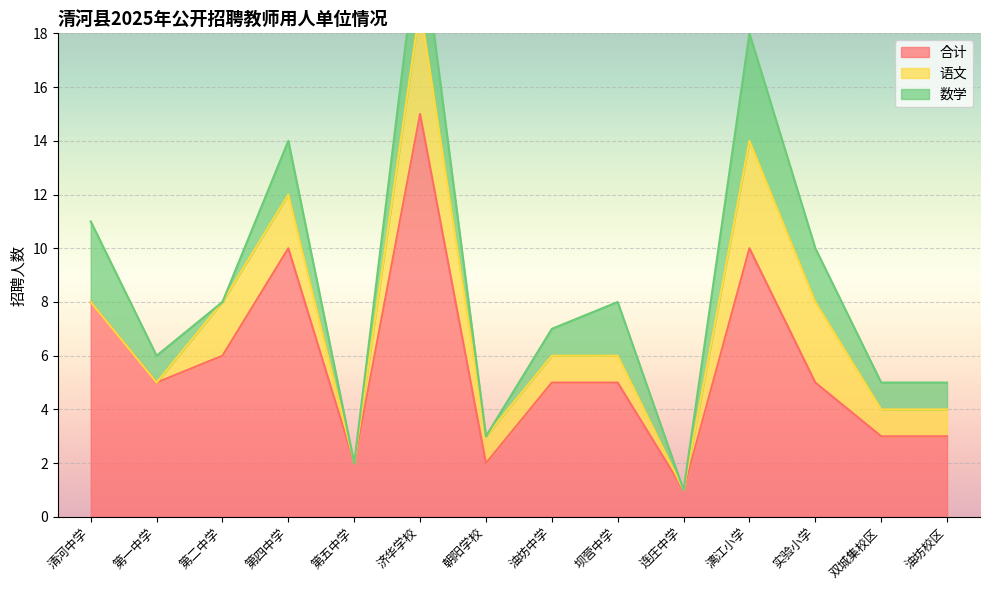

What is the difference between the maximum and minimum values in the 合计 series?

14